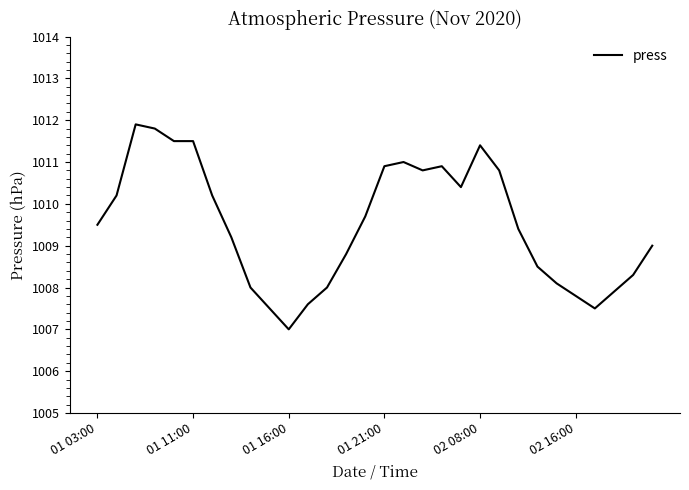

What is the difference between the maximum and minimum values?

4.9